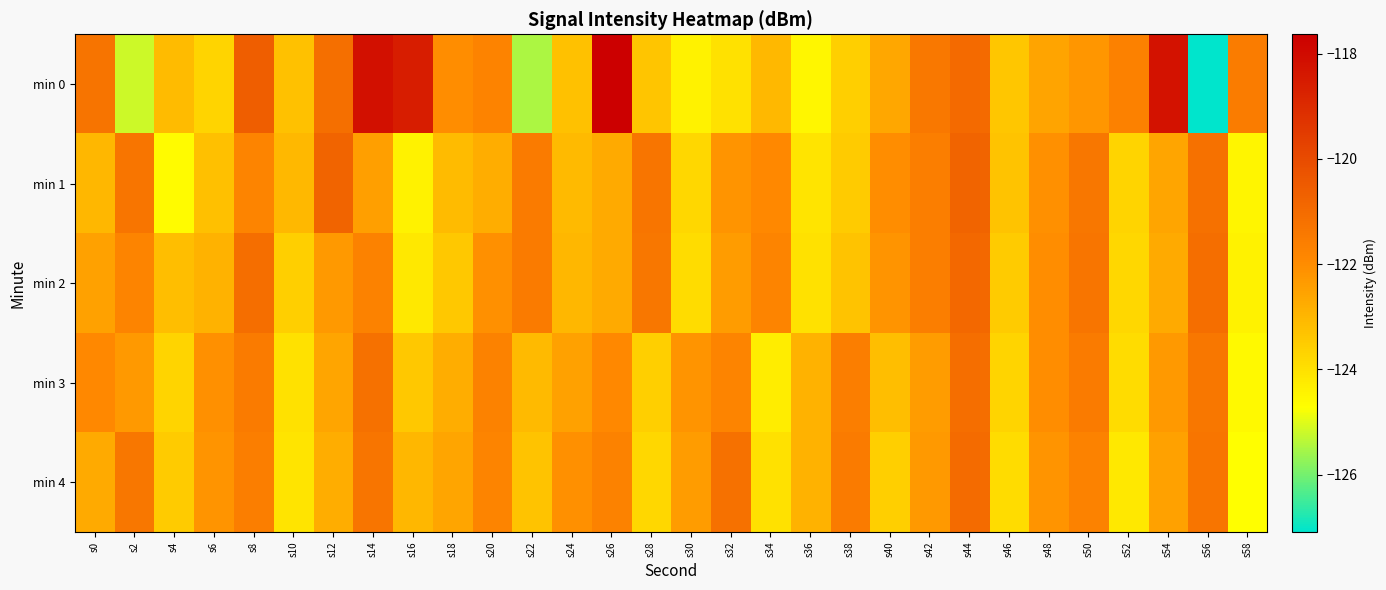

What is the total value across all series at s14?

-604.8